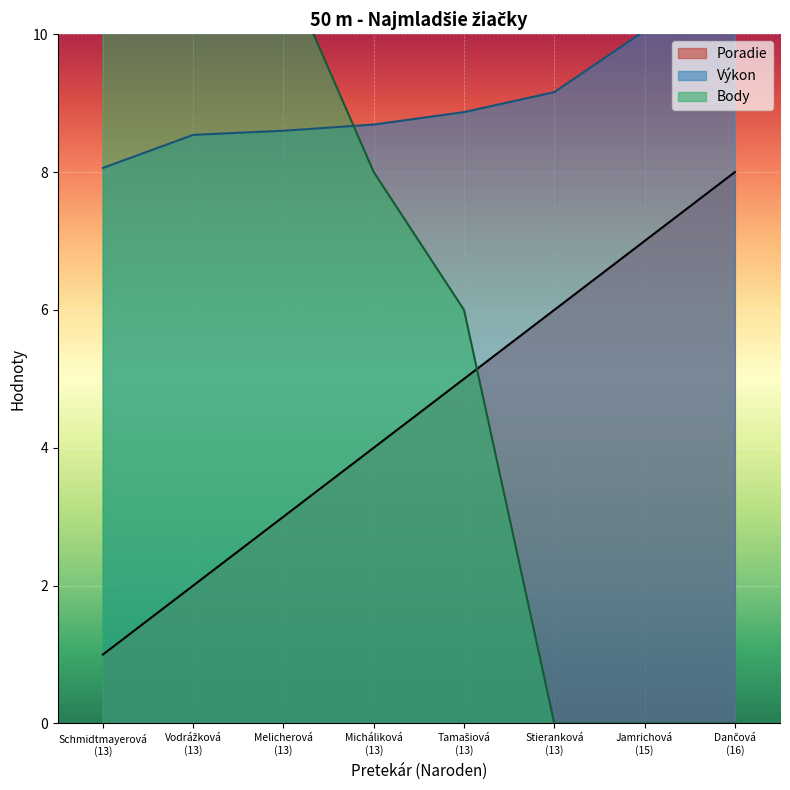

Is the value of Poradie at Tamašiová (13) greater than the value of Body at Micháliková (13)?

No